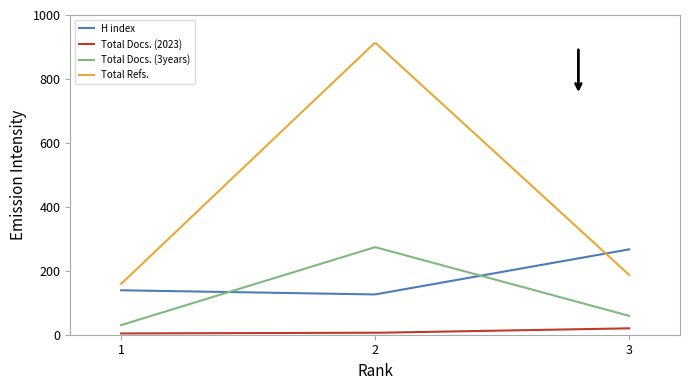

Which series has the largest total across all categories?

Total Refs.